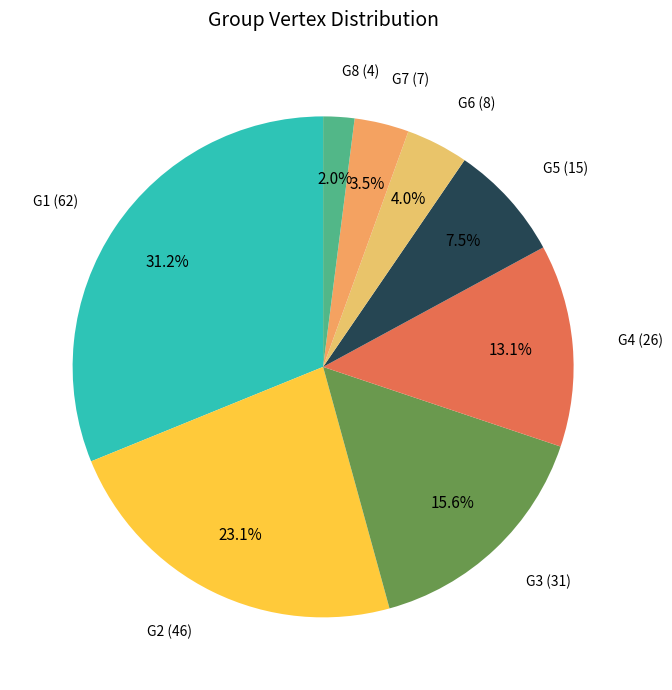

Between G7 and G4, which is larger?

G4